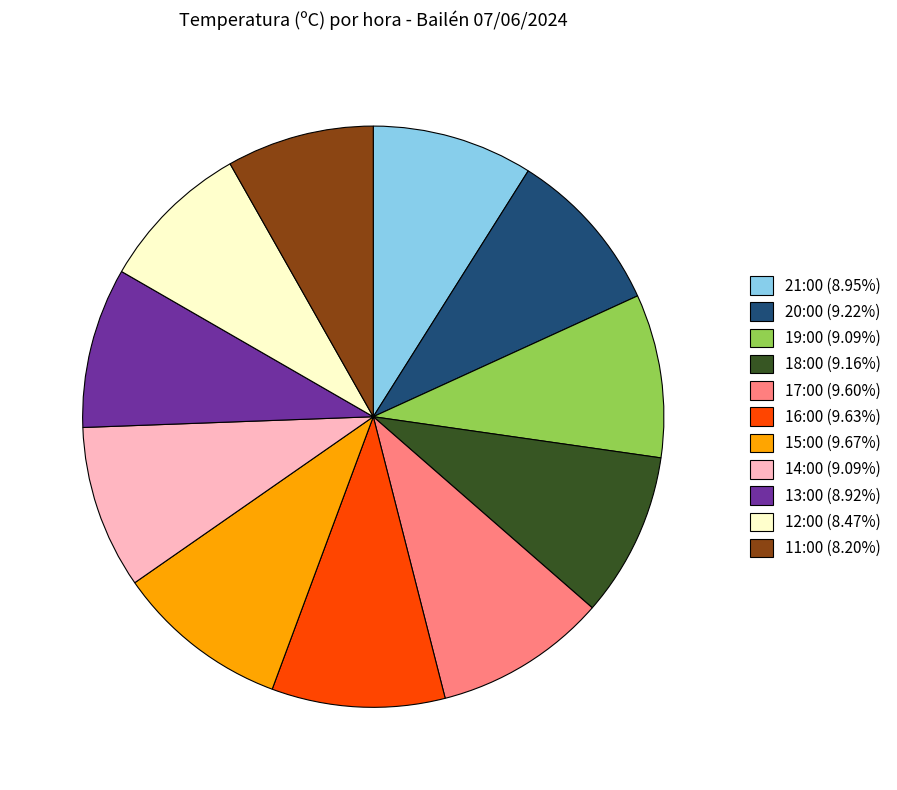

Does 21:00 (8.95%) account for over 50% of the chart?

No